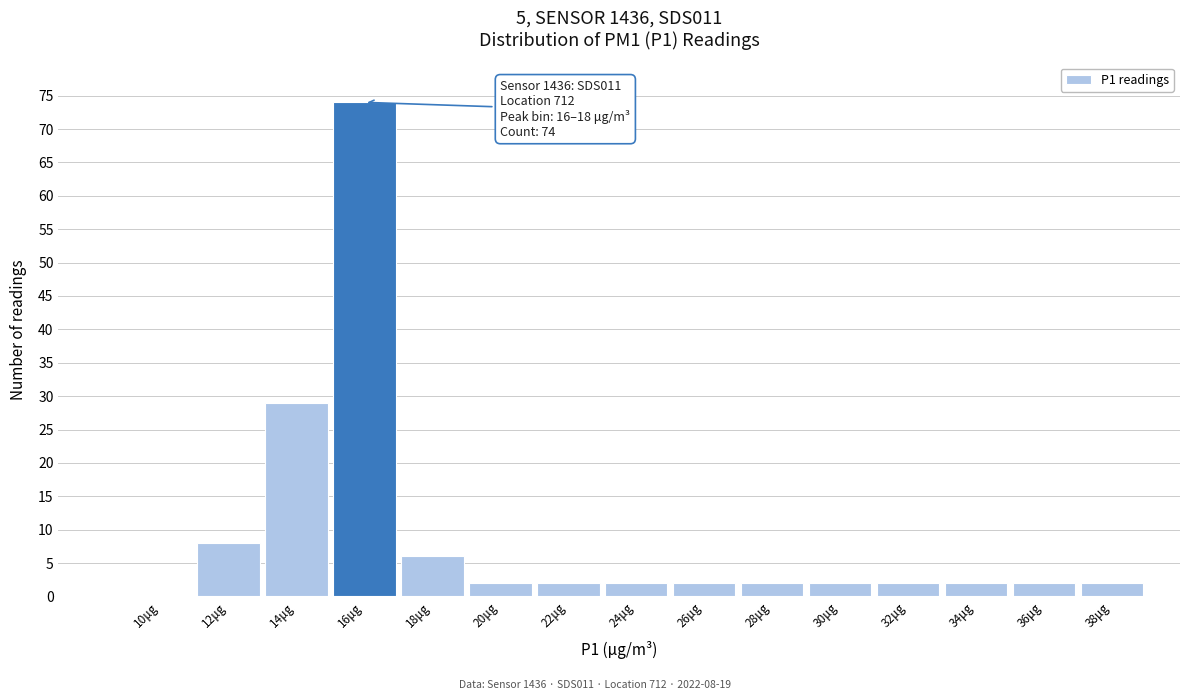

Reading left to right, extract all data points from this chart.

10μg=0	12μg=8	14μg=29	16μg=74	18μg=6	20μg=2	22μg=2	24μg=2	26μg=2	28μg=2	30μg=2	32μg=2	34μg=2	36μg=2	38μg=2